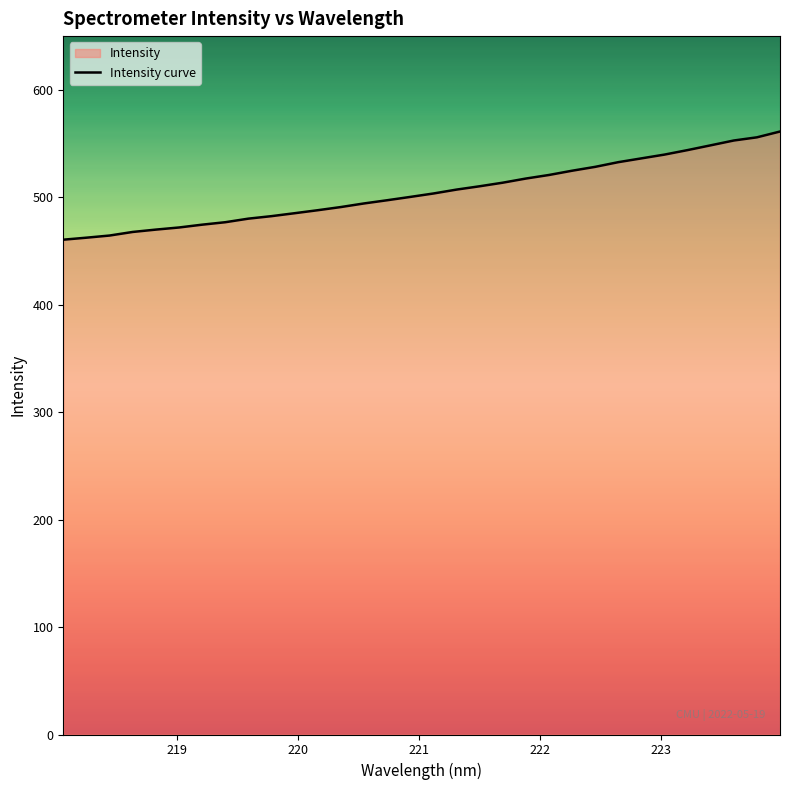

What is the greatest value displayed?

561.2